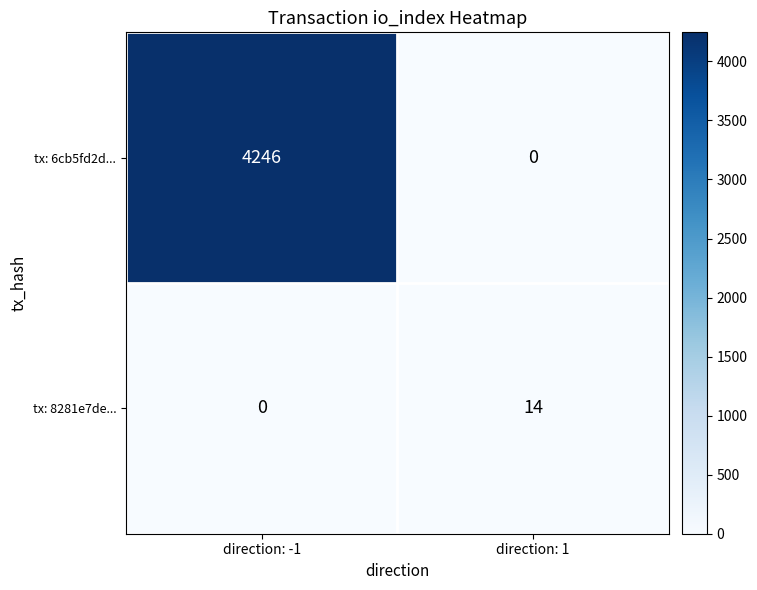

At which category is the sum across all series the highest?

direction: -1